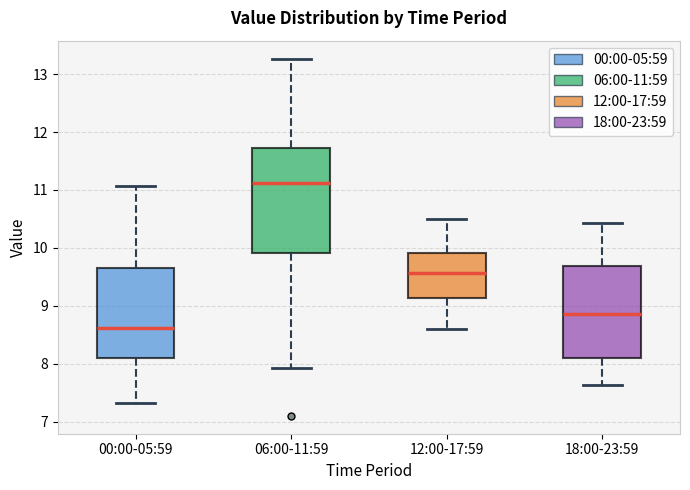

Reading left to right, transcribe this box plot: for each box, give where its median line is, the range the box spans, and where its two whiskers end, as read against the y-axis. The values are not printed on the chart, so give them approximately, as read against the axis.

00:00-05:59: median 8.6, box 8.1 to 9.6, whiskers 7.3 to 11.1
06:00-11:59: median 11.1, box 9.9 to 11.7, whiskers 7.9 to 13.3
12:00-17:59: median 9.6, box 9.1 to 9.9, whiskers 8.6 to 10.5
18:00-23:59: median 8.9, box 8.1 to 9.7, whiskers 7.6 to 10.4